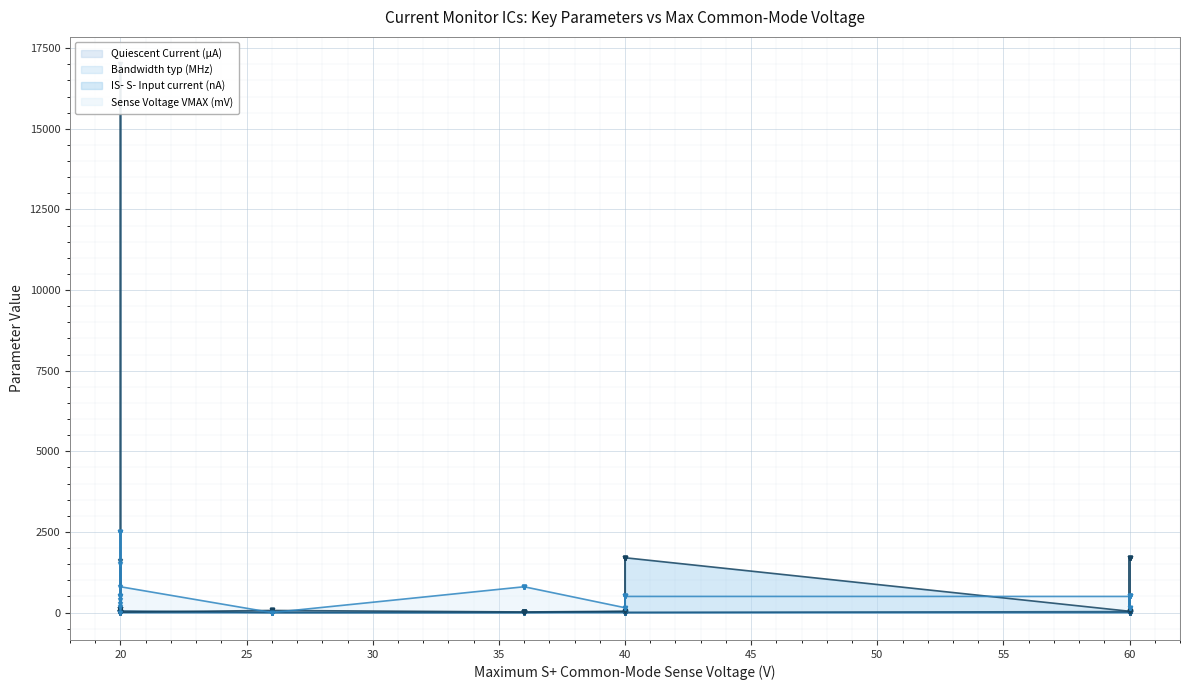

Which series changed the most between 20 and 60?

IS- S- Input current (nA)